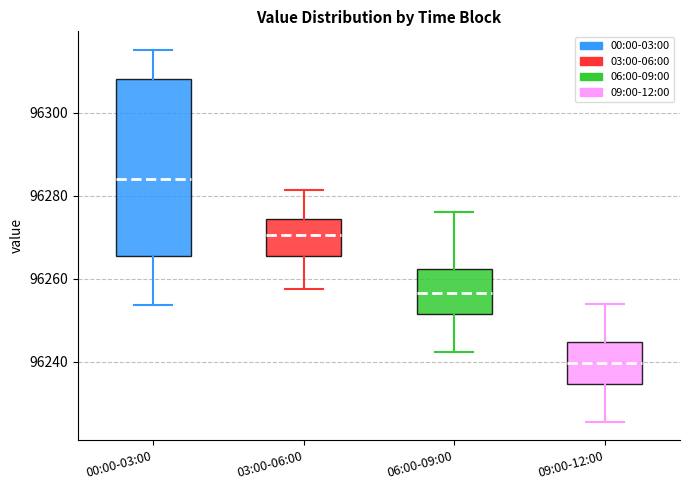

Reading left to right, read every box against the y-axis: the position of its median line, the range the box covers, and the ends of its whiskers. The values are not printed on the chart, so give them approximately, as read against the axis.

00:00-03:00: median 96284, box 96266 to 96308, whiskers 96254 to 96316
03:00-06:00: median 96270, box 96266 to 96274, whiskers 96258 to 96282
06:00-09:00: median 96256, box 96252 to 96262, whiskers 96242 to 96276
09:00-12:00: median 96240, box 96234 to 96244, whiskers 96226 to 96254